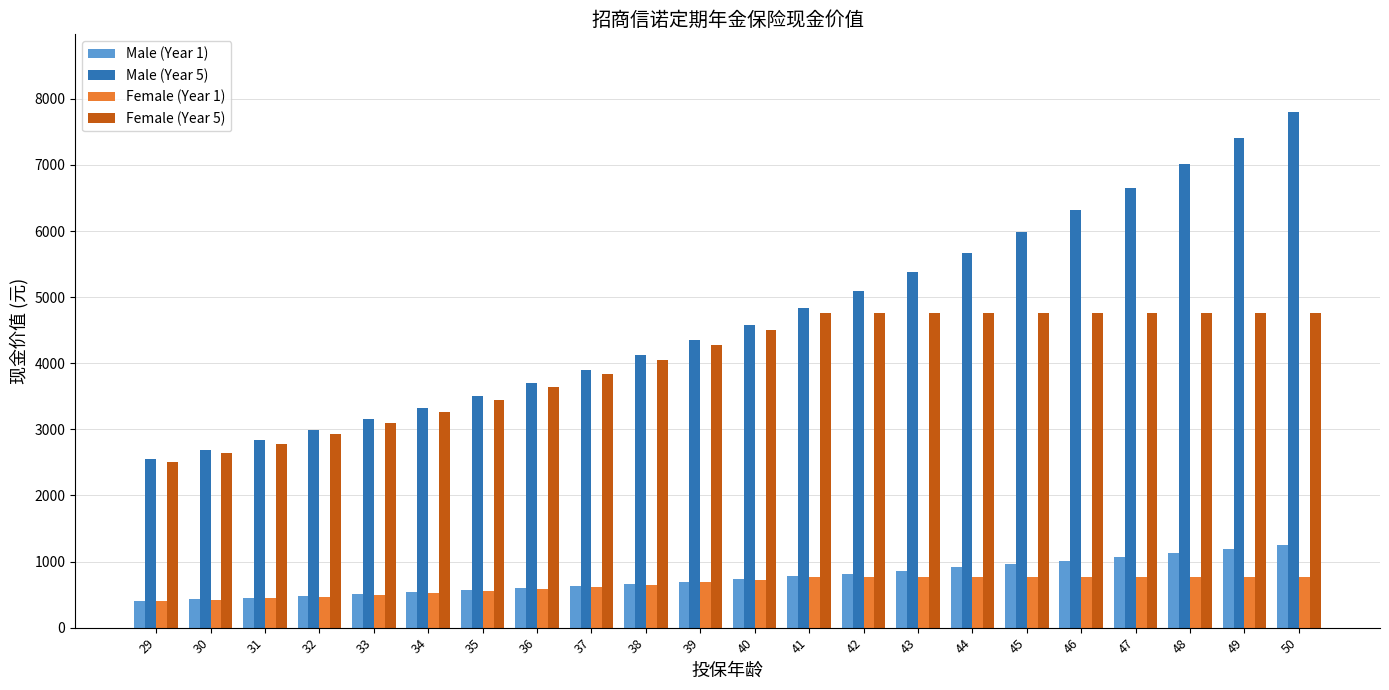

How many data points in Male (Year 1) are less than 735?

11